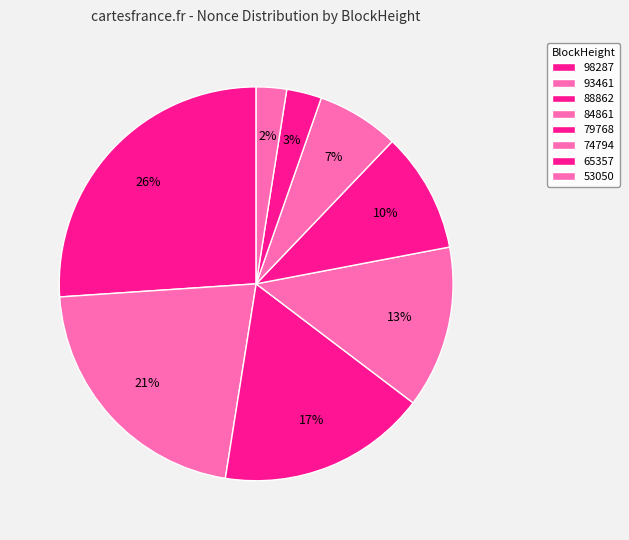

Is 53050 the majority of the pie?

No